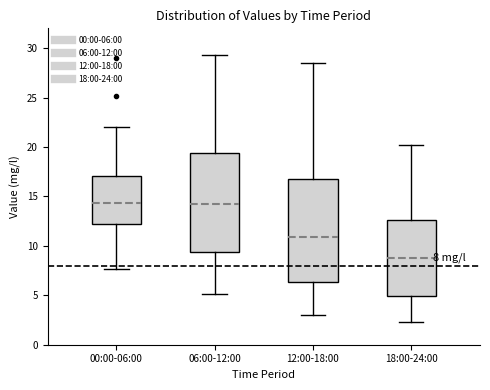

Which box has the lowest median line?

18:00-24:00